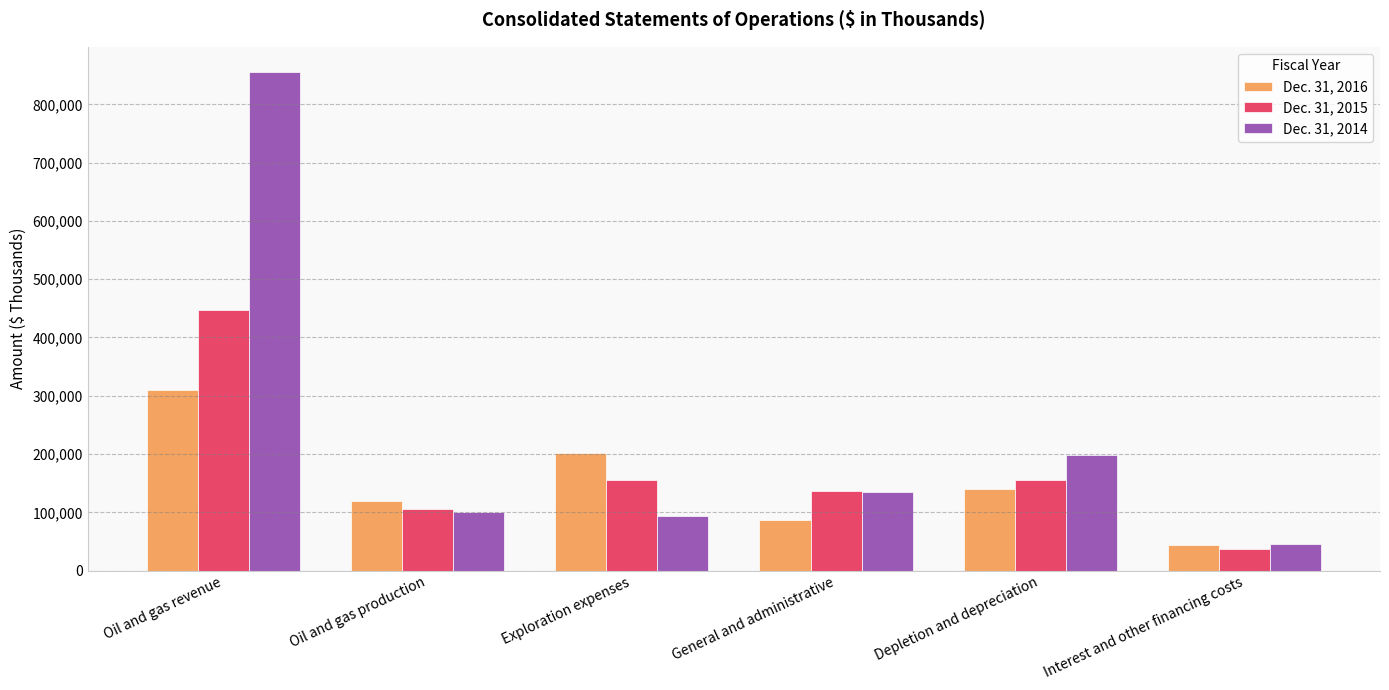

What is the sum of the Dec. 31, 2014 values at Oil and gas revenue and Exploration expenses?

949396